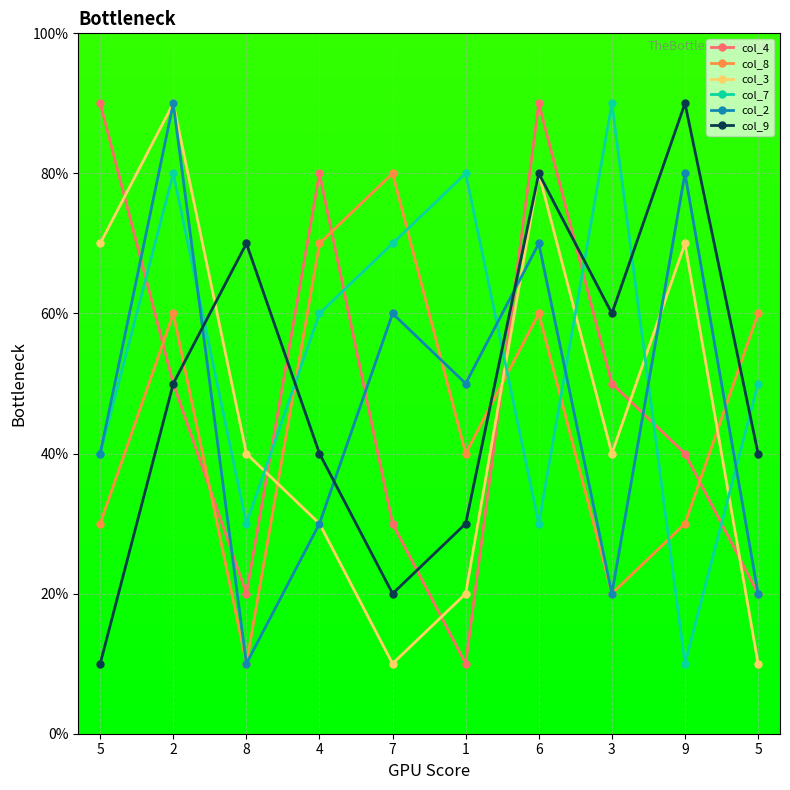

True or false: col_4 has a value of 8 at 4.

True